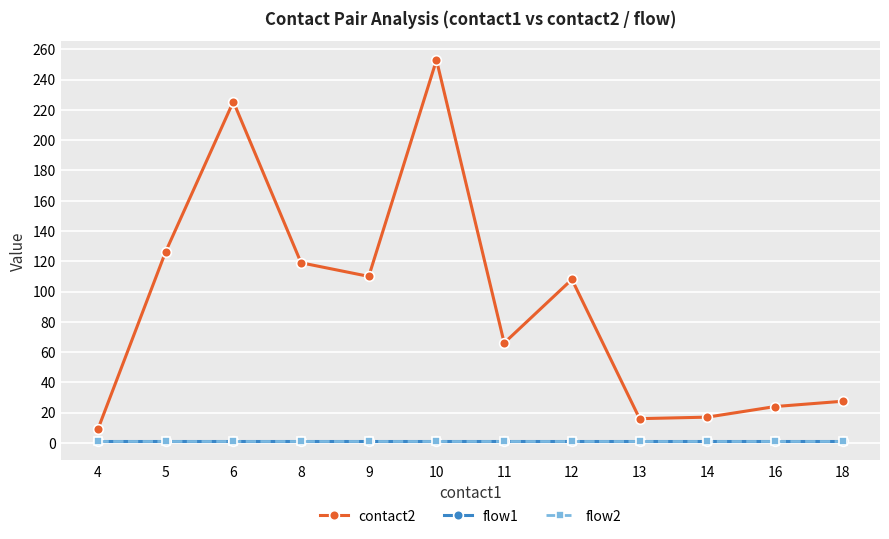

What is the sum of all flow2 values?

12.0